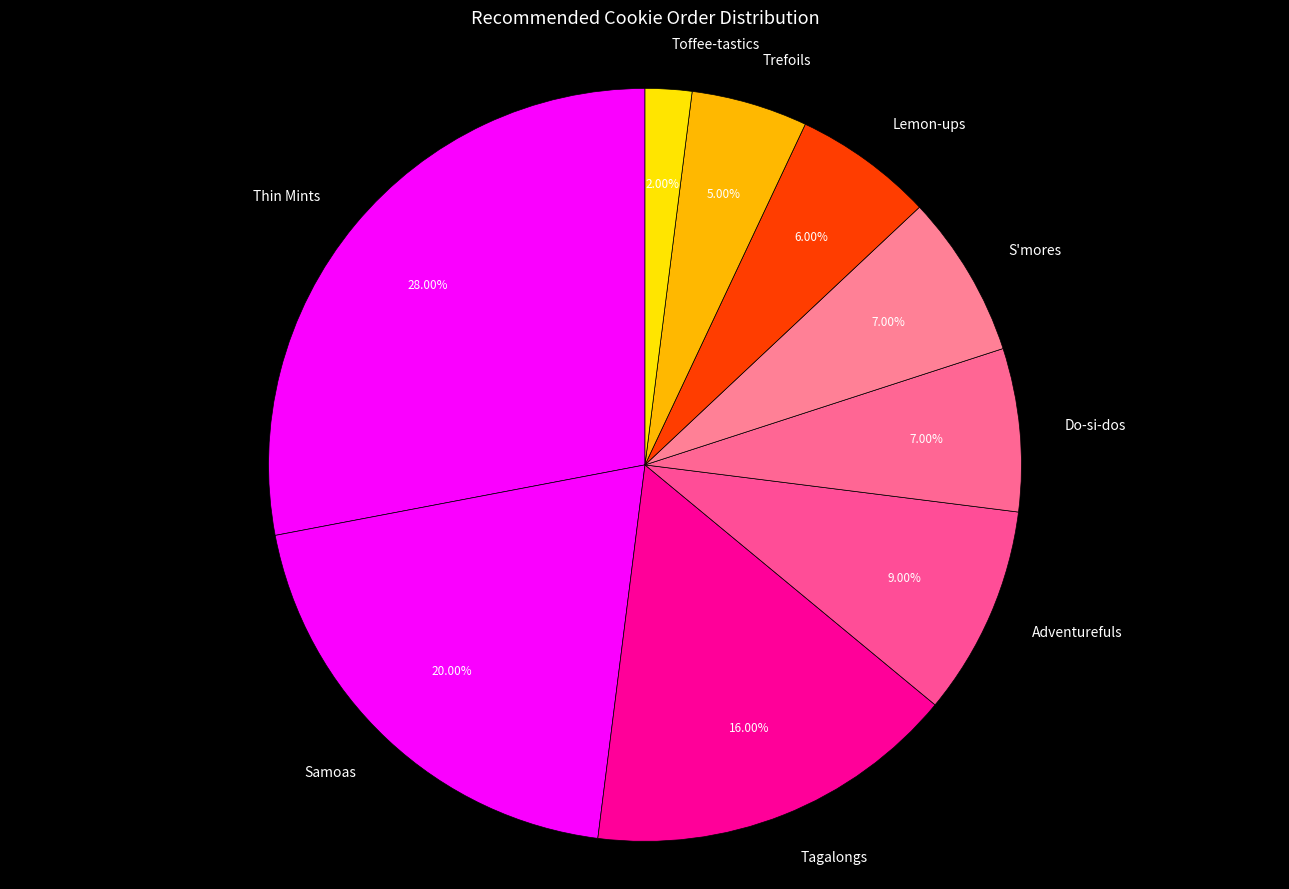

How many slices are in this pie chart?

9